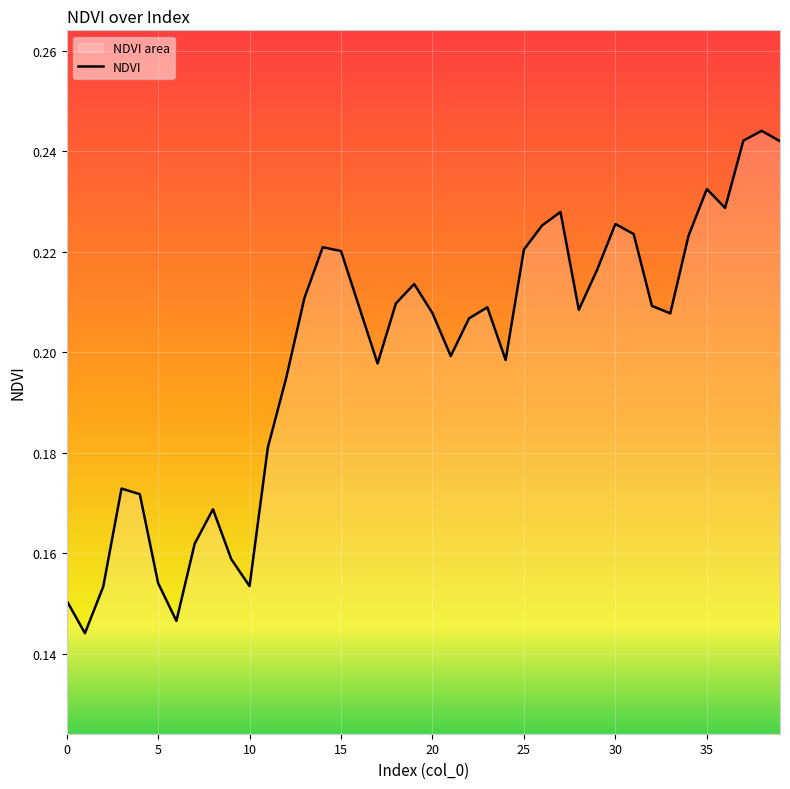

Which category has the highest value across all series?

38